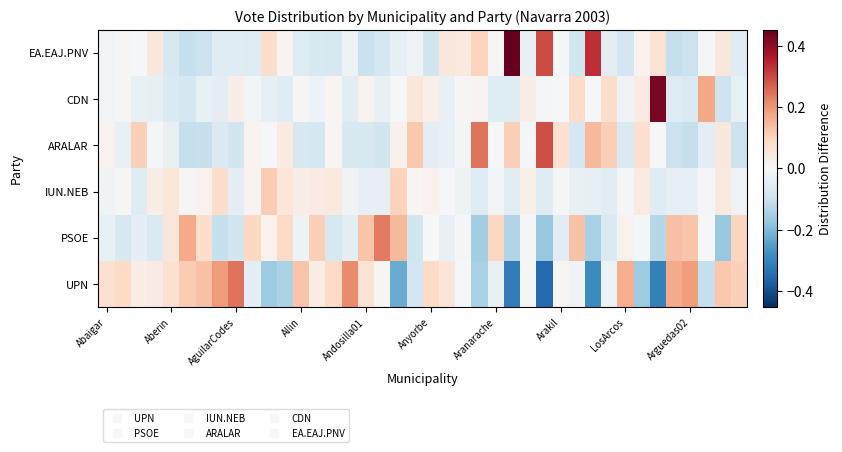

How many distinct data groups are displayed?

6